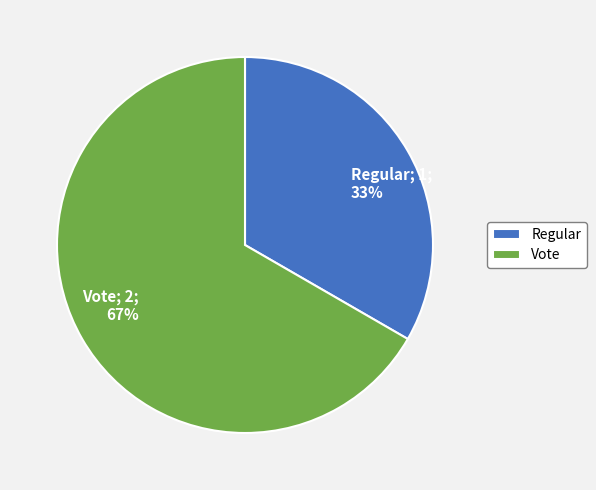

Which has a higher value, Vote or Regular?

Vote